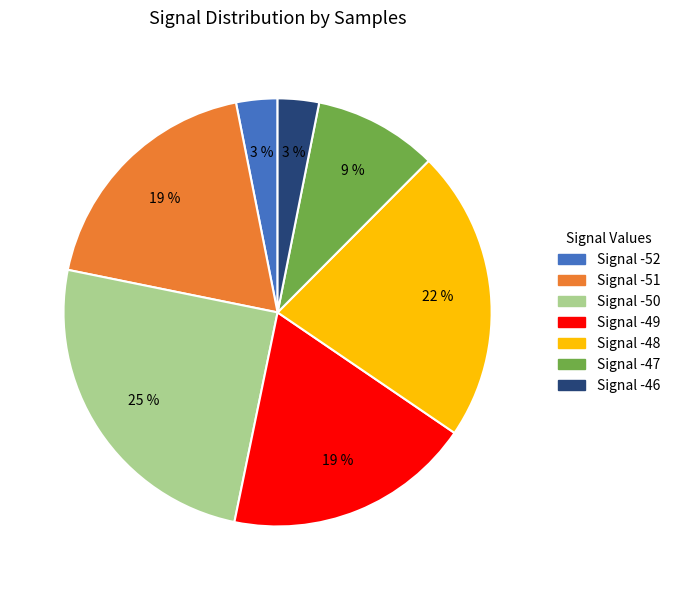

Combined, do Signal -46 and Signal -51 account for over 50%?

No